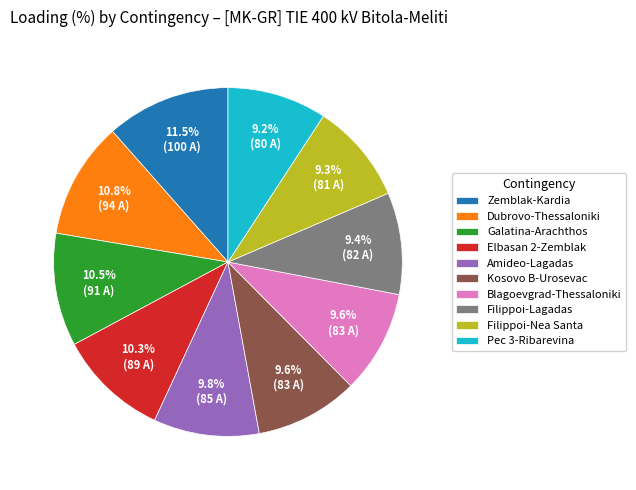

To the nearest percent, what is the average slice percentage?

10%